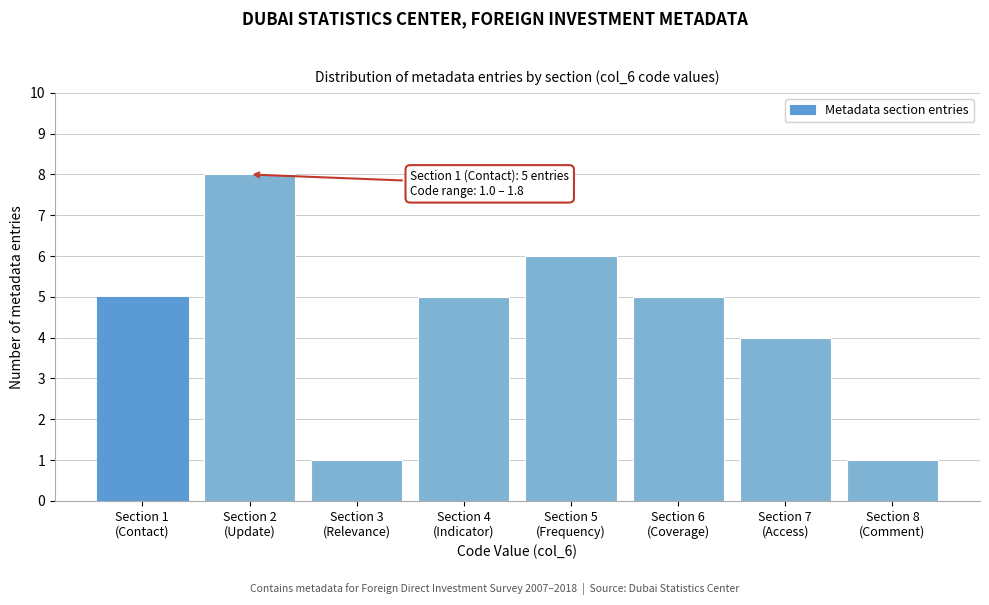

Reading left to right, extract all data points from this chart.

5	8	1	5	6	5	4	1